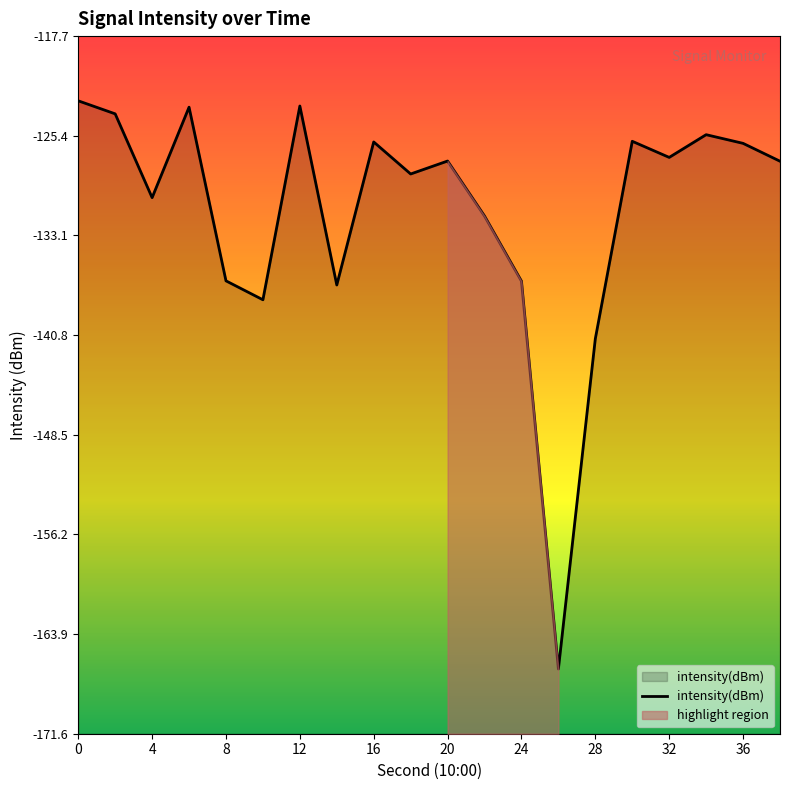

How many interior local valleys (lower than both neighbors) does the data have?

6